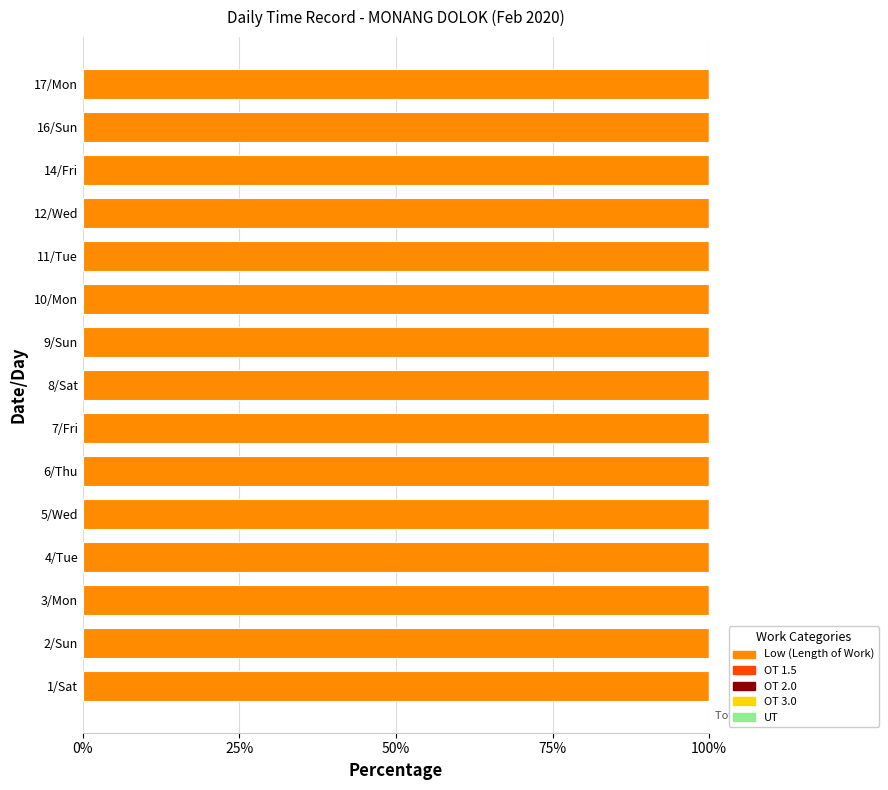

Where is OT 1.5 nearest to the value 0?

1/Sat